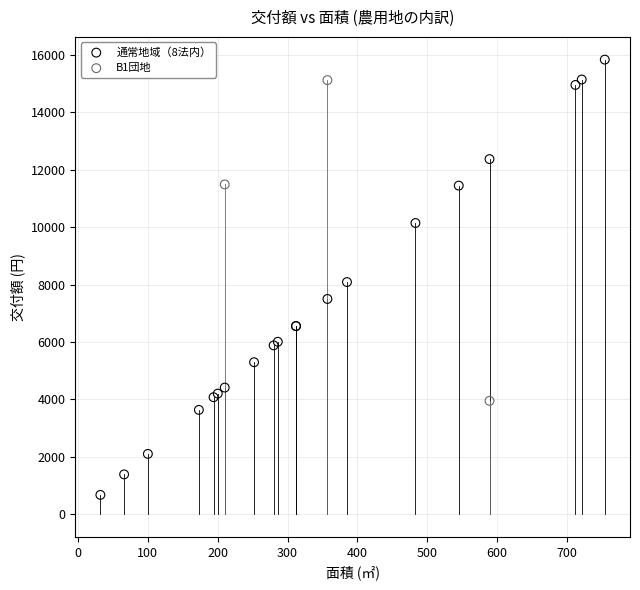

What are all the series names shown in the legend?

通常地域（8法内）, B1団地